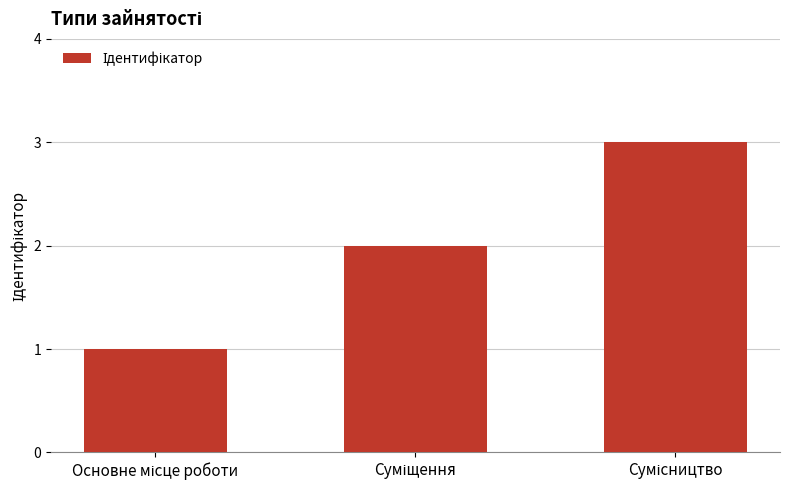

What is the maximum value shown in the chart?

3